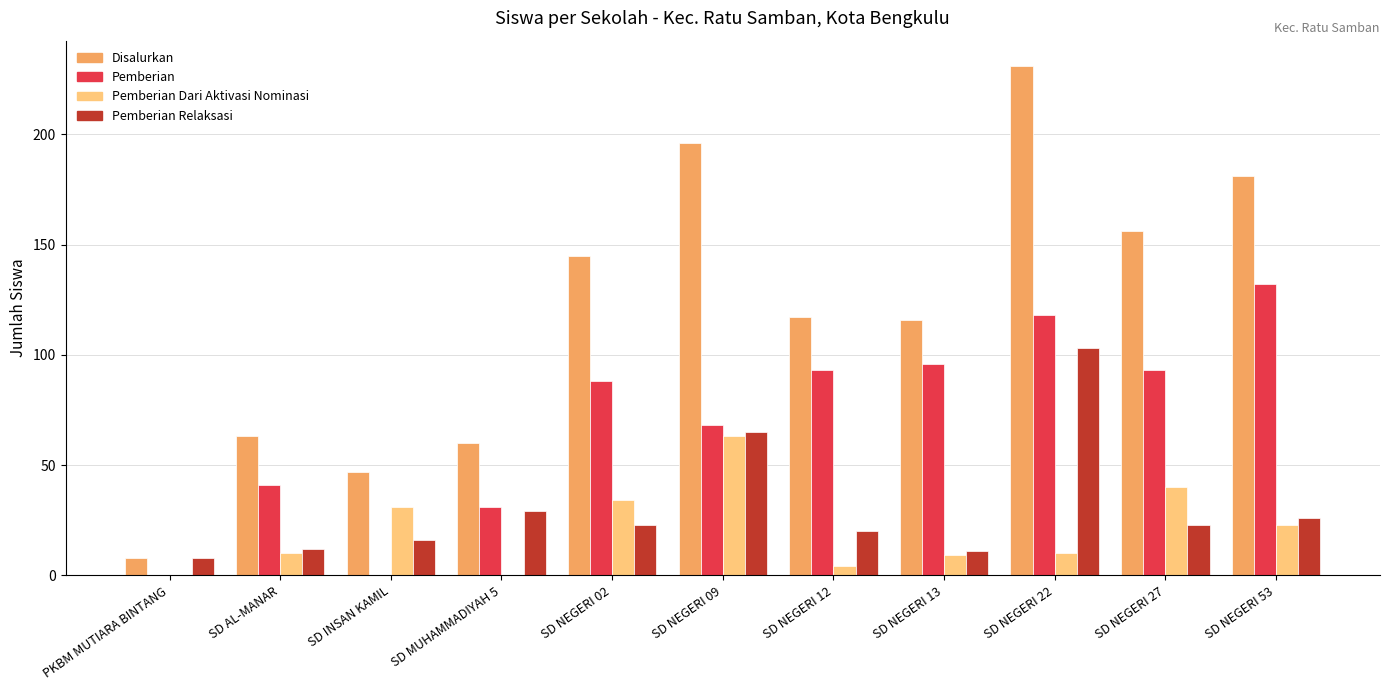

What is the sum of all Pemberian Relaksasi values?

336